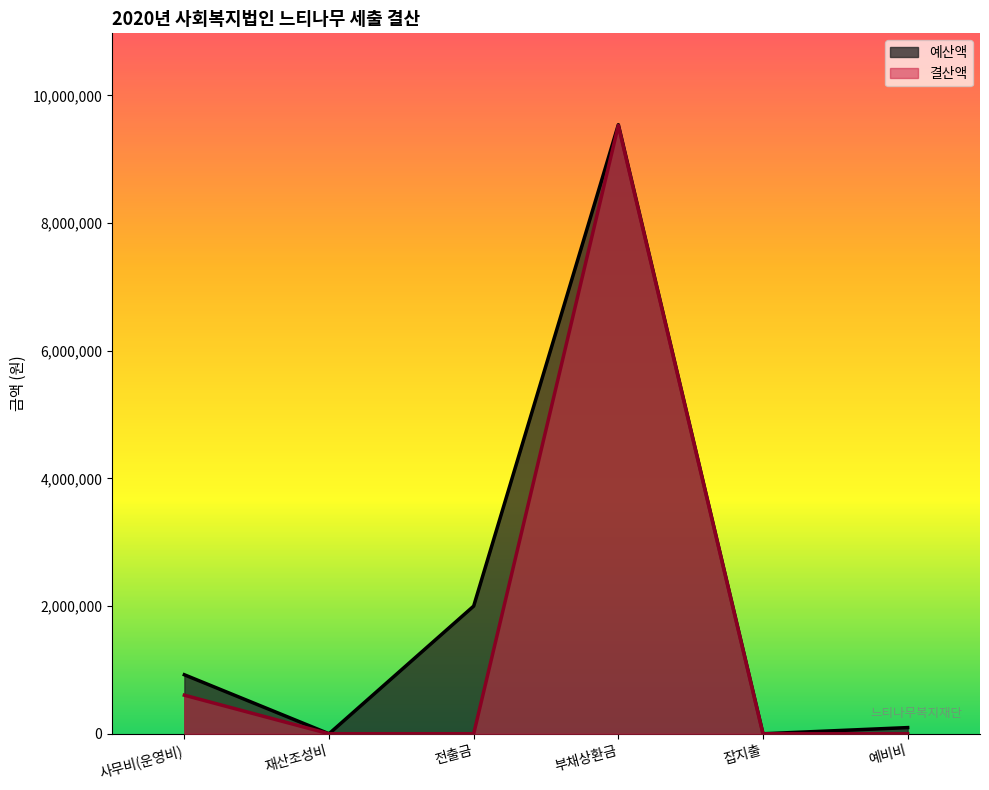

The 결산액 series shows -6038063 at 전출금. True or false?

False